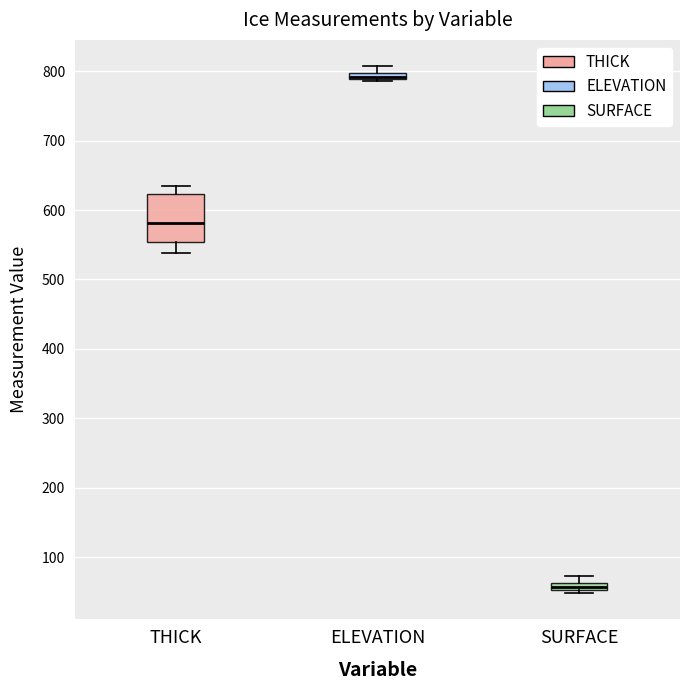

Where is the lower edge of the box for THICK on the y-axis? The values are not printed on the chart, so give them approximately, as read against the axis.

550